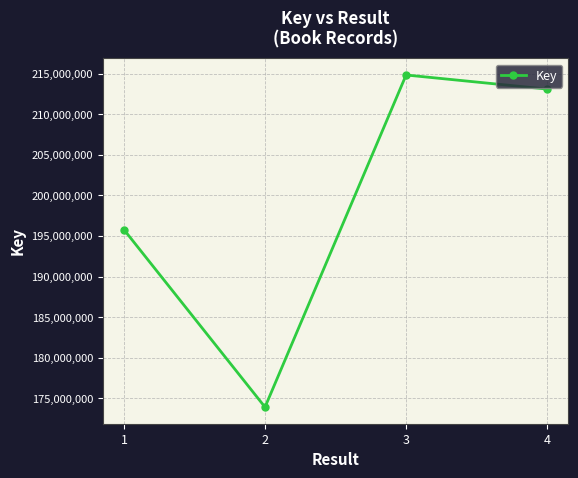

Rank the categories by value from lowest to highest.

2, 1, 4, 3